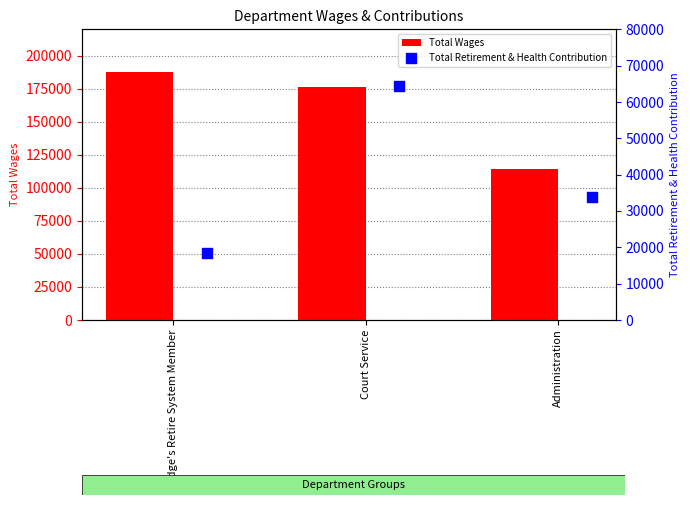

At how many categories does at least one series exceed 108976?

3